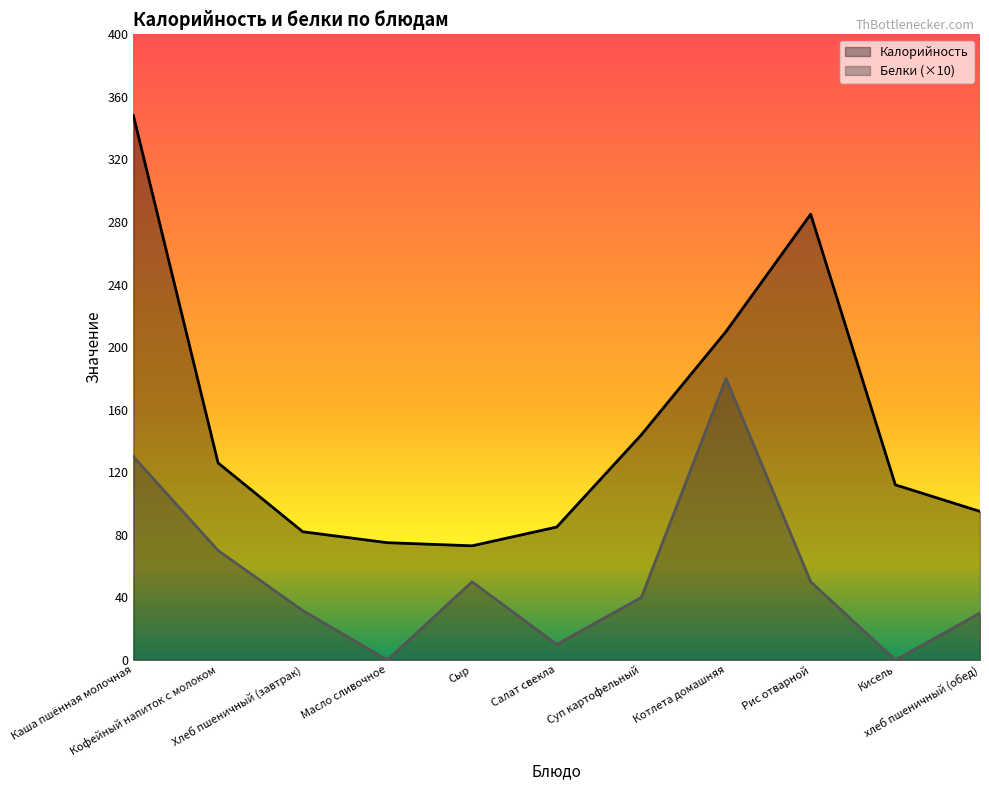

How many lines are shown in the chart?

2